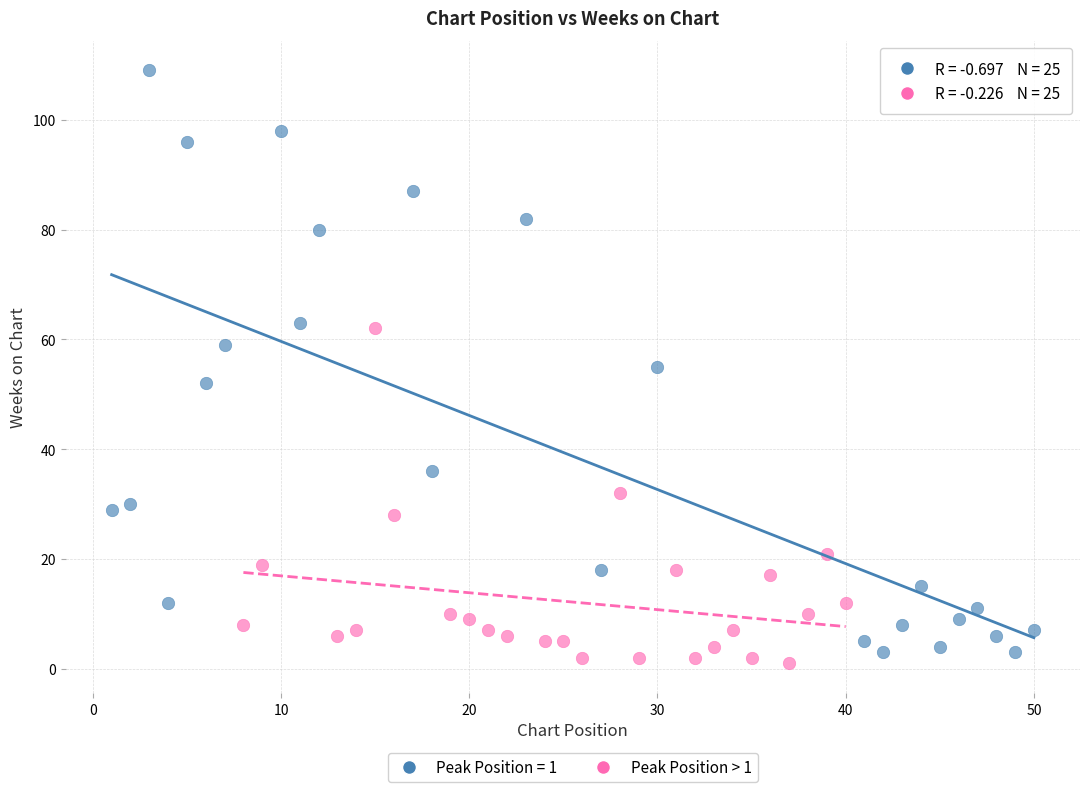

Which series reaches the maximum Y coordinate?

Peak Position = 1